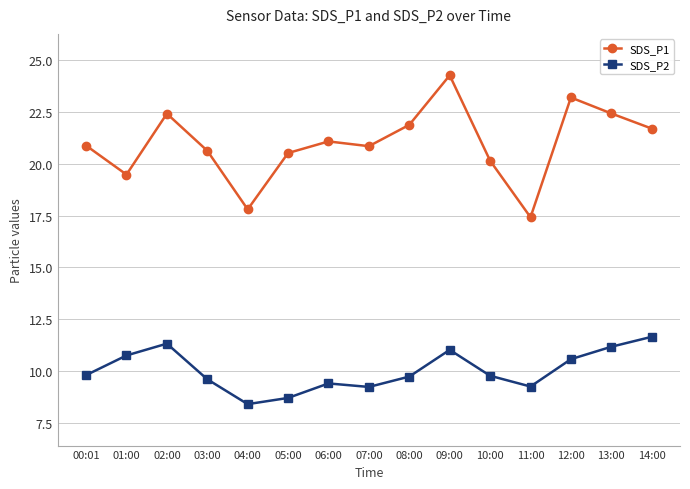

What position from the left is 07:00?

8